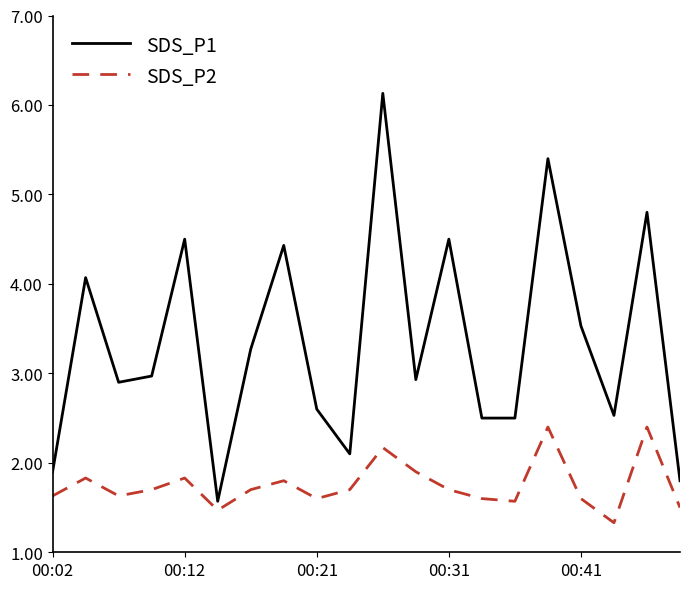

What is the minimum value for SDS_P2?

1.3